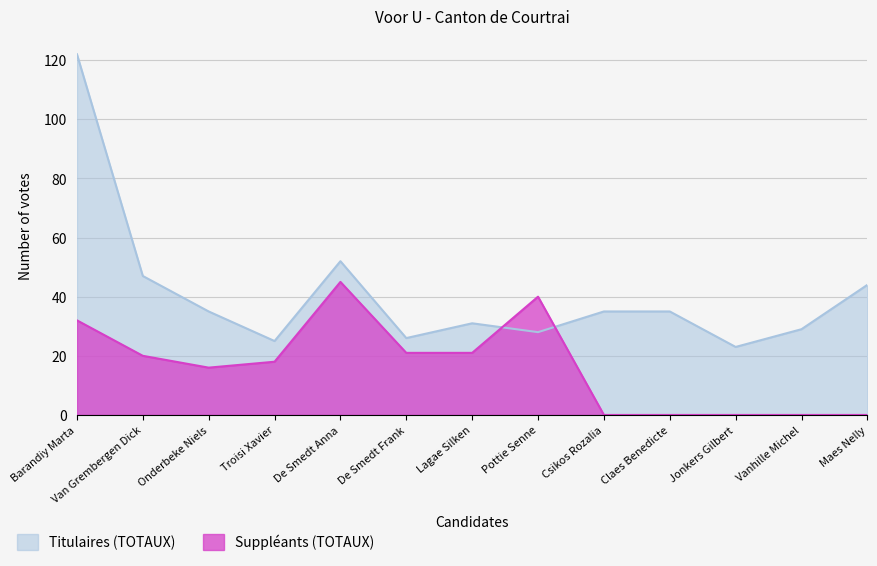

Between Claes Benedicte and Jonkers Gilbert, which series saw the biggest shift?

Titulaires (TOTAUX)